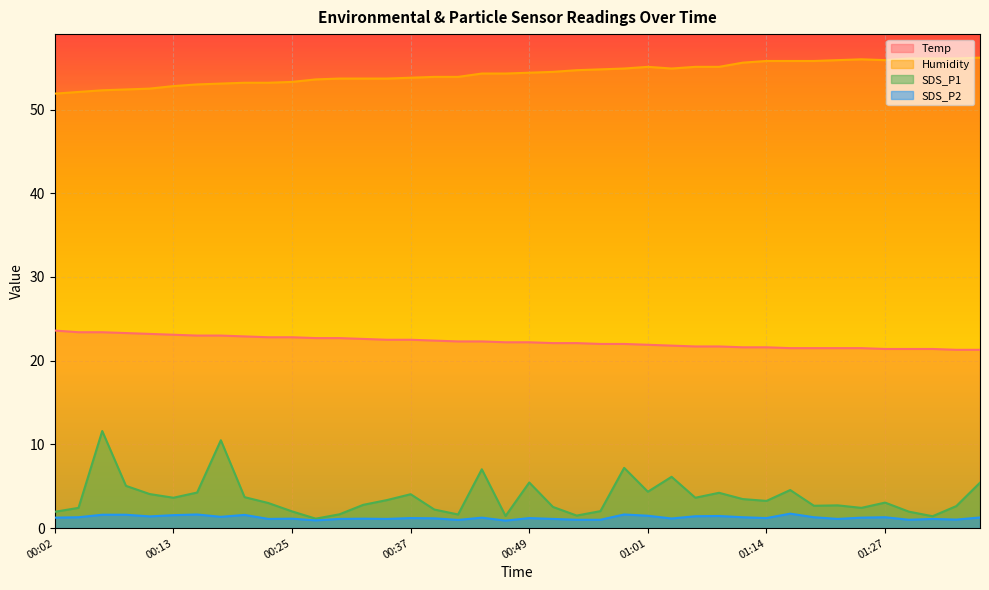

Which series has the largest range (max minus min)?

SDS_P1